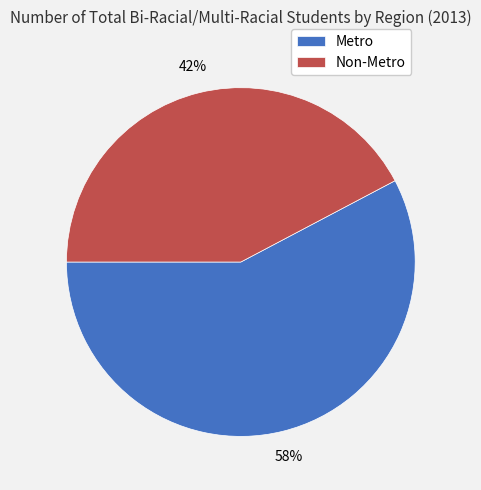

Rank the categories by value from lowest to highest.

Non-Metro, Metro